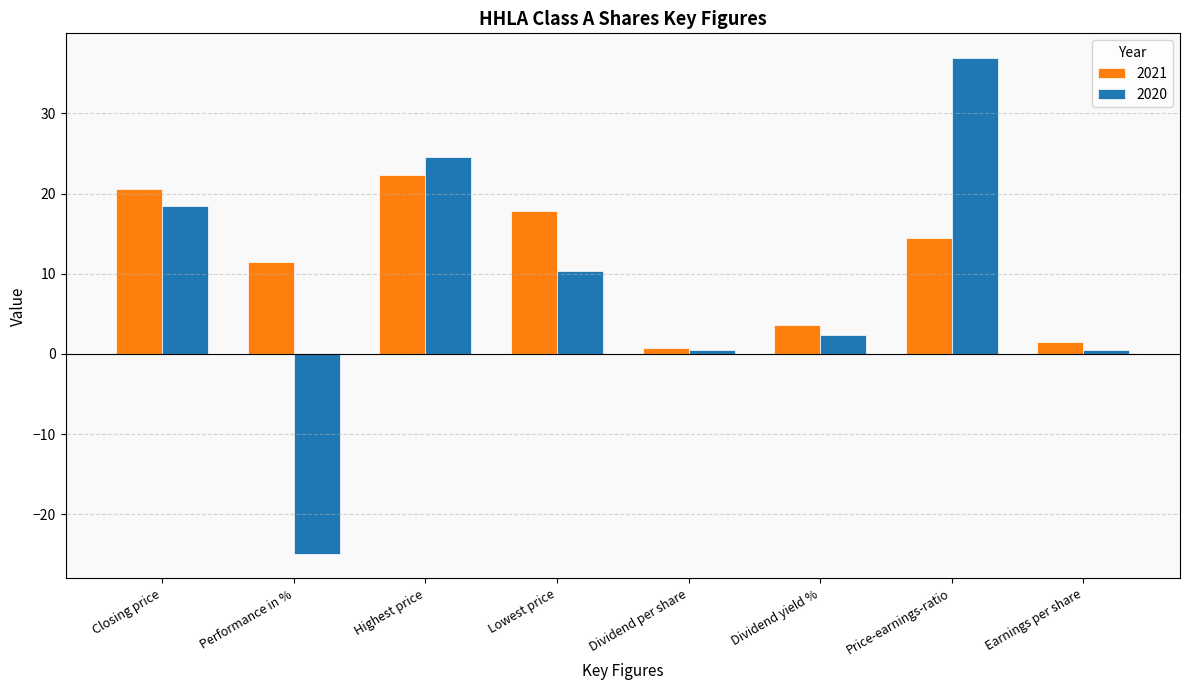

Which label corresponds to the largest value in the chart?

Price-earnings-ratio